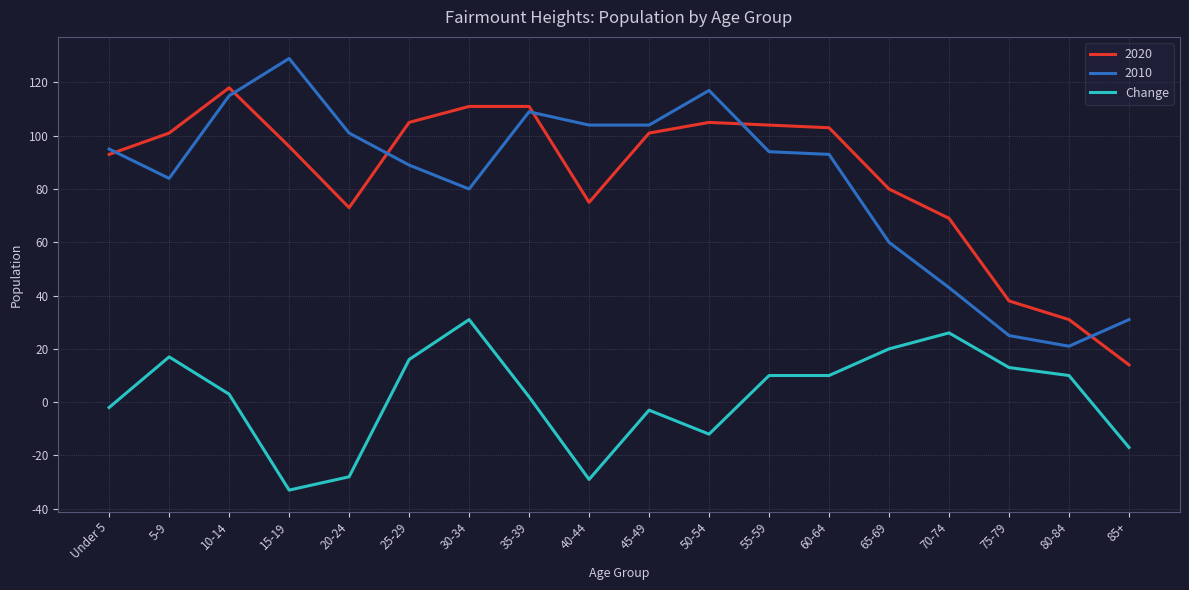

What is the difference between the 2020 values at 40-44 and 5-9?

26